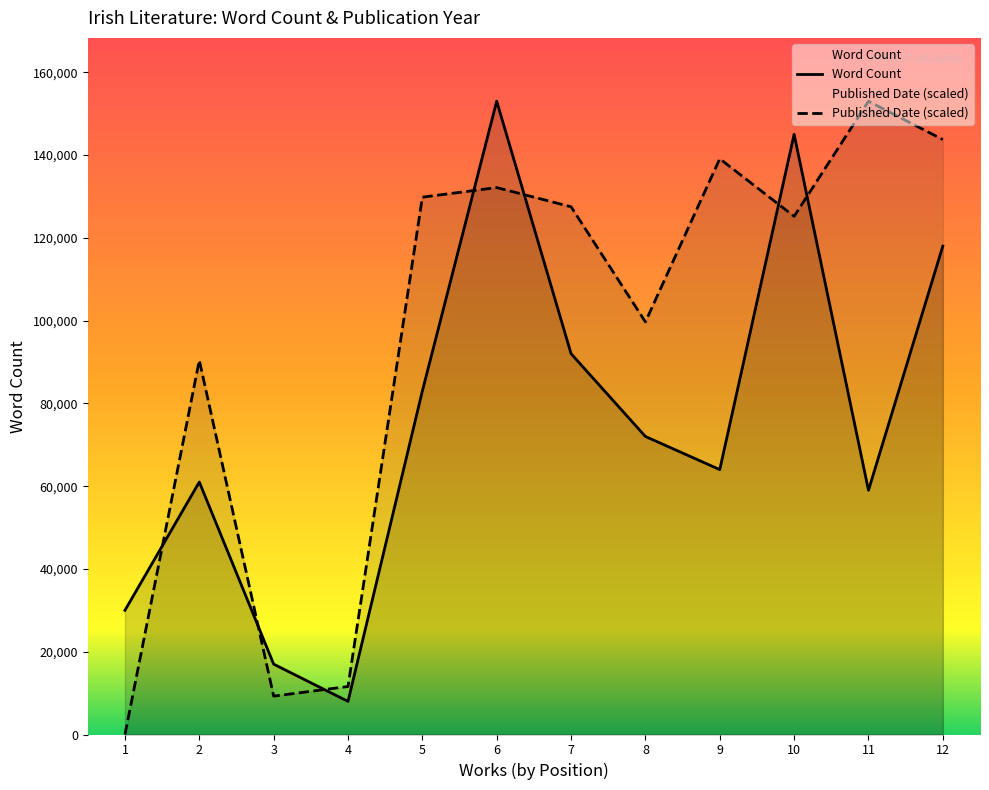

The value of Word Count at 1 is 30000.0. True or false?

True